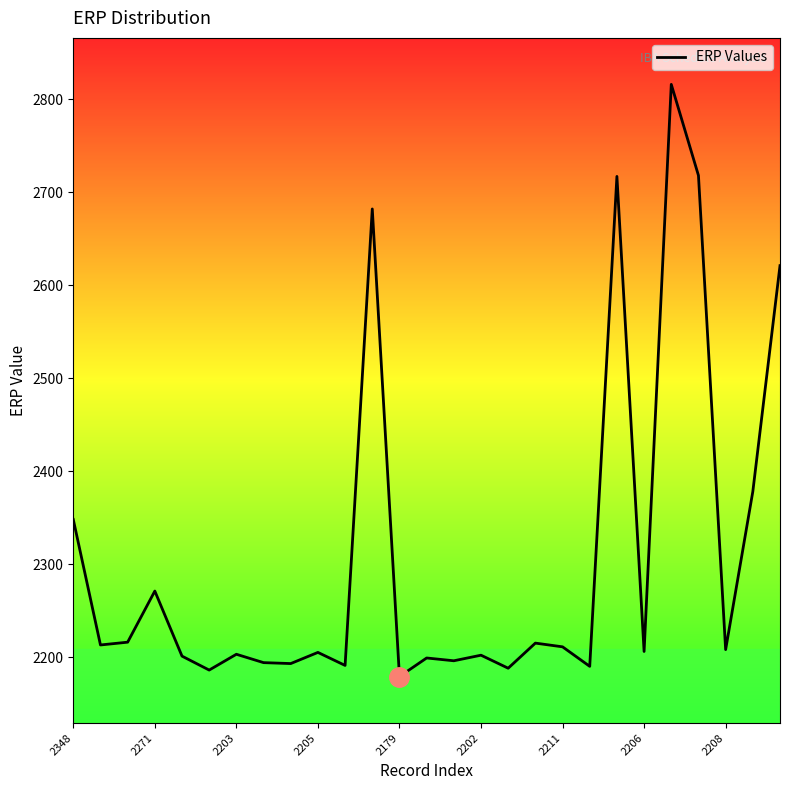

What is the maximum value shown in the chart?

2816